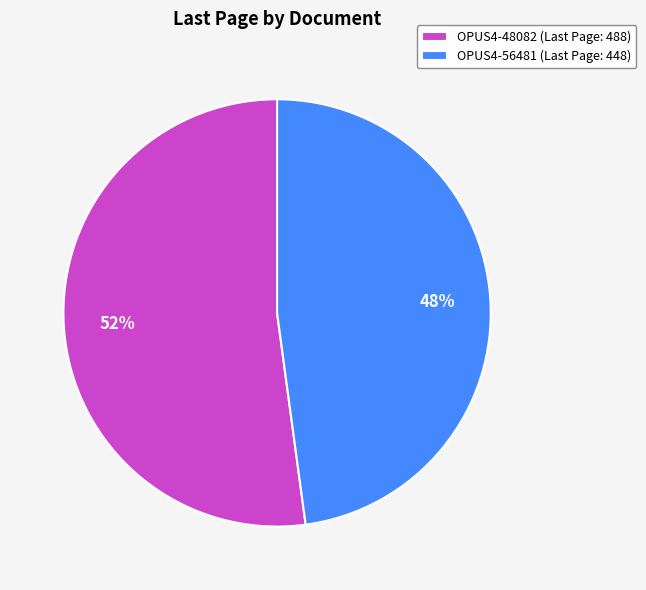

True or false: OPUS4-56481 accounts for 48% of the total.

True